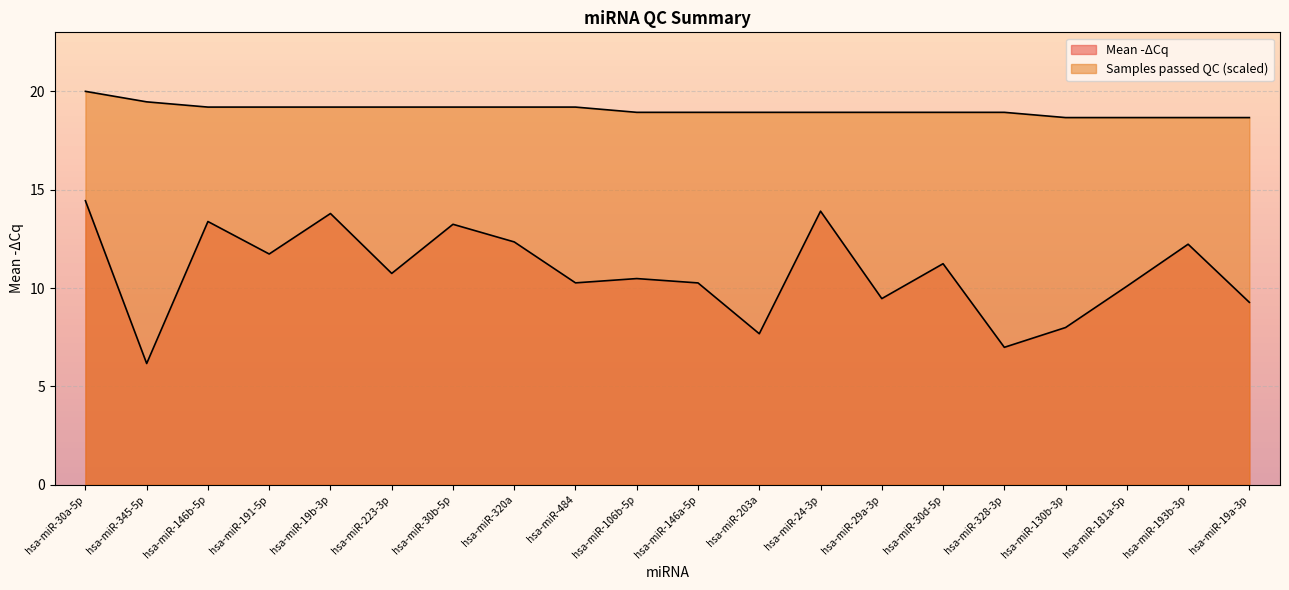

True or false: Number of samples passed QC and Mean -ΔCq intersect in this chart.

False